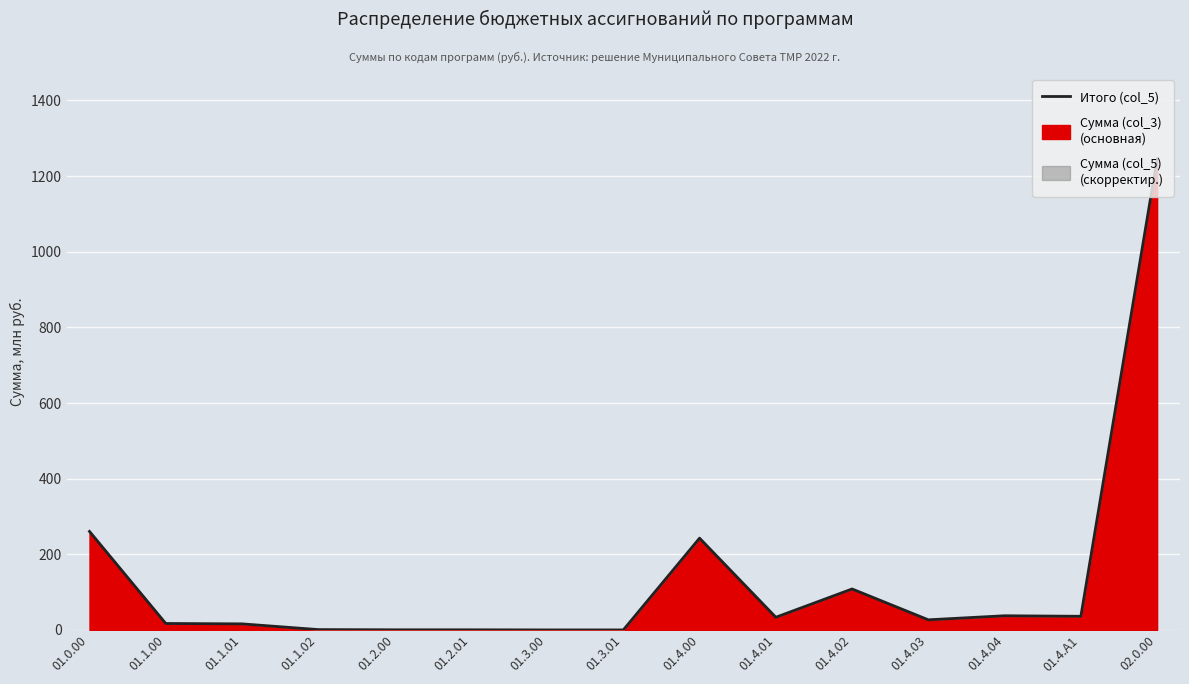

Read the value at 01.3.00.

0.1